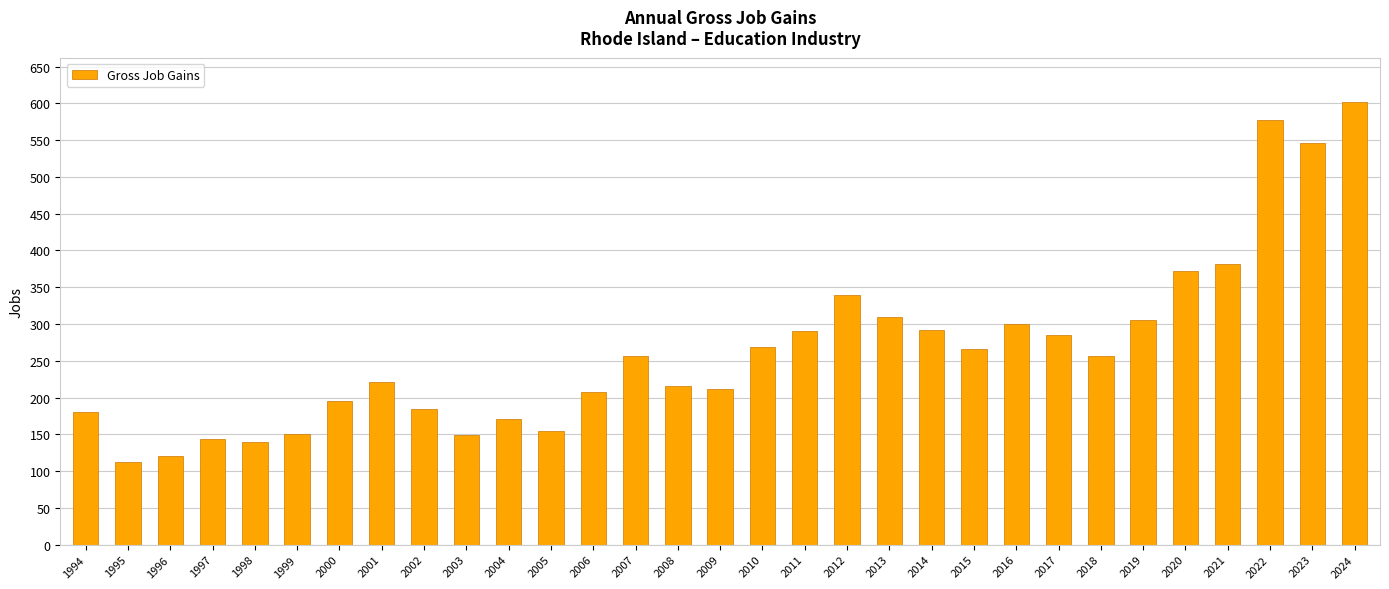

What is the difference between the maximum and minimum values?

489